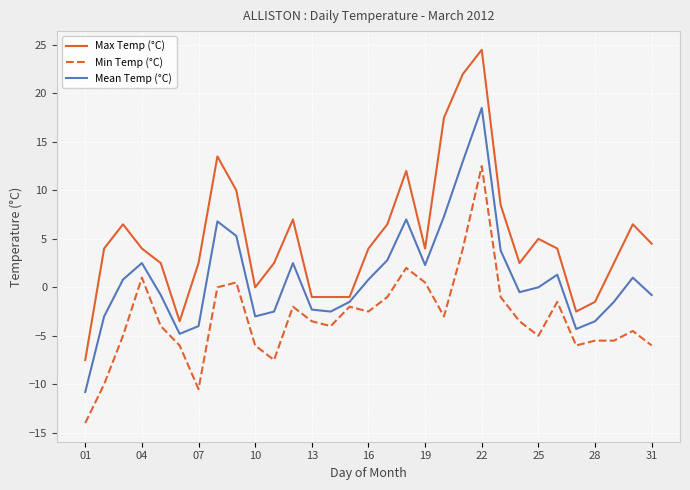

Which series has the largest total across all categories?

Max Temp (°C)